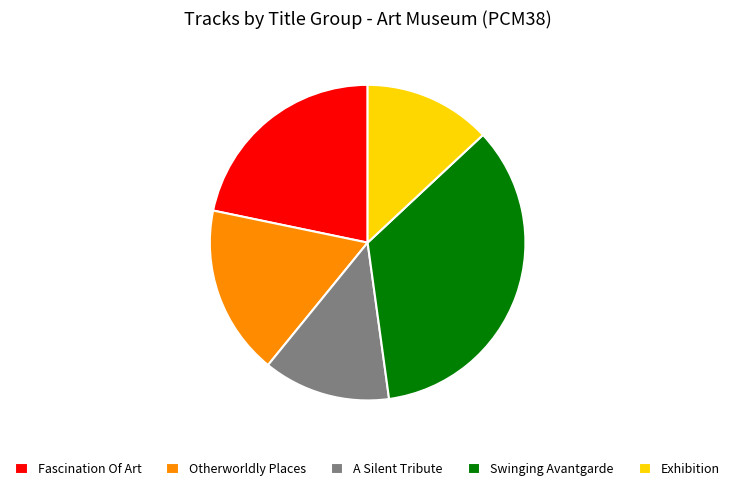

What is the largest slice in the pie chart?

Swinging Avantgarde